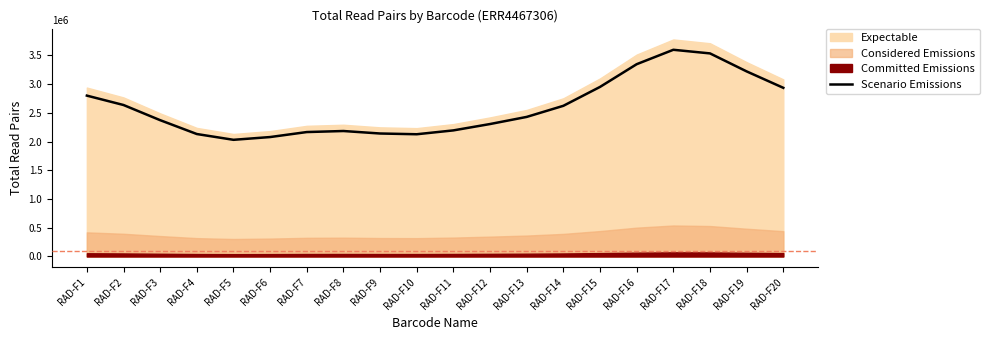

Which label corresponds to the smallest value in the chart?

RAD-F5